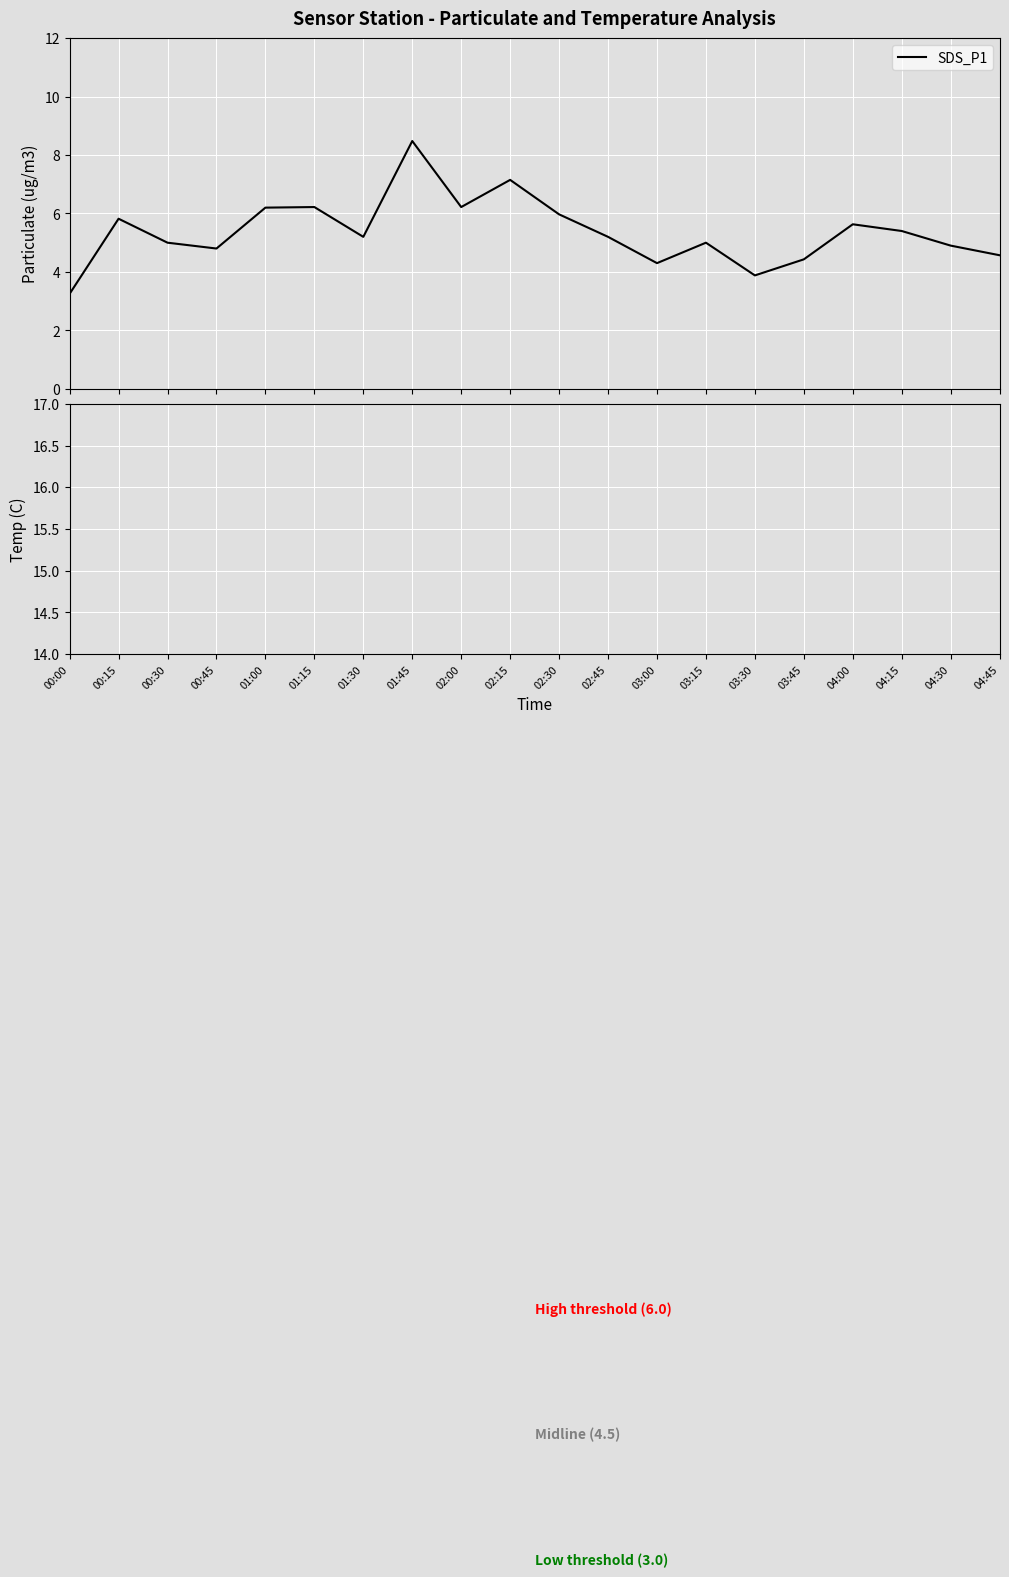

What is the highest value of the SDS_P1 series?

8.5